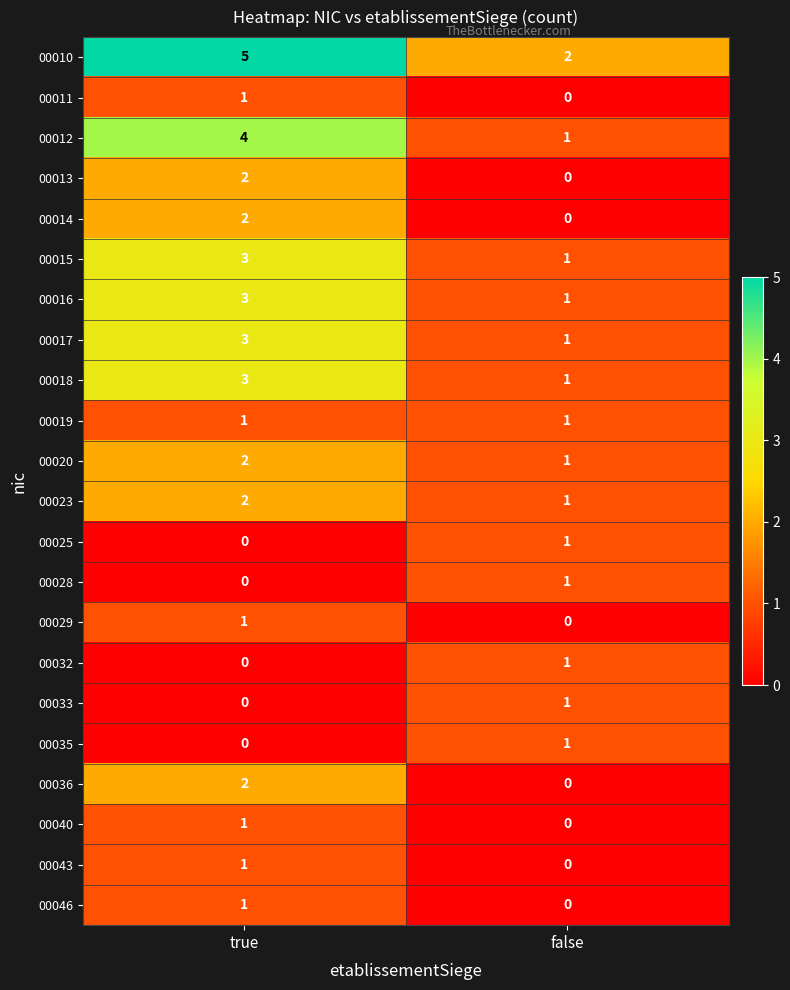

Which series has the largest total across all categories?

00010